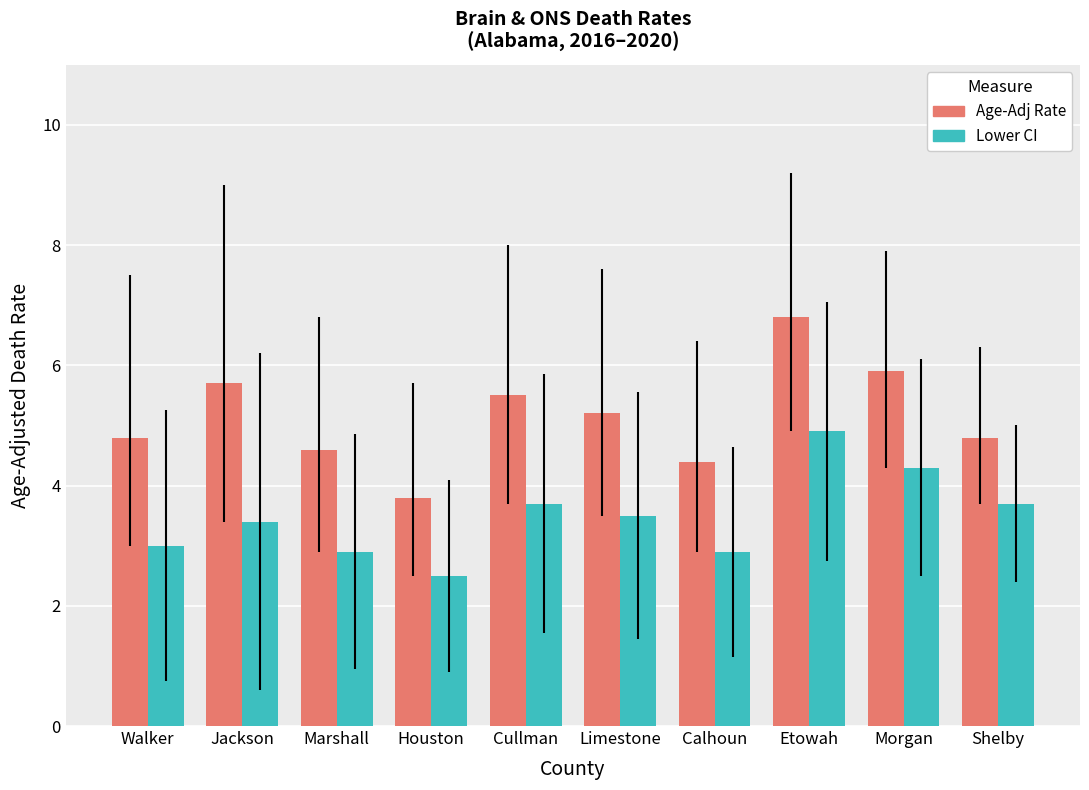

Which series has the largest range (max minus min)?

Age-Adj Rate